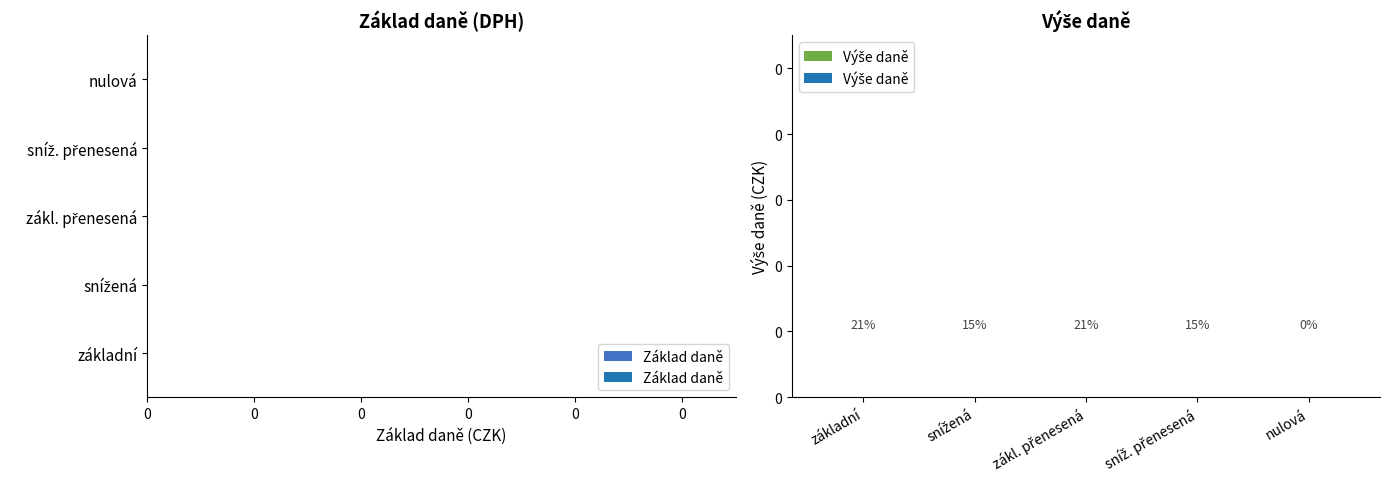

The value of Základ daně at 0 is 1.2. True or false?

False